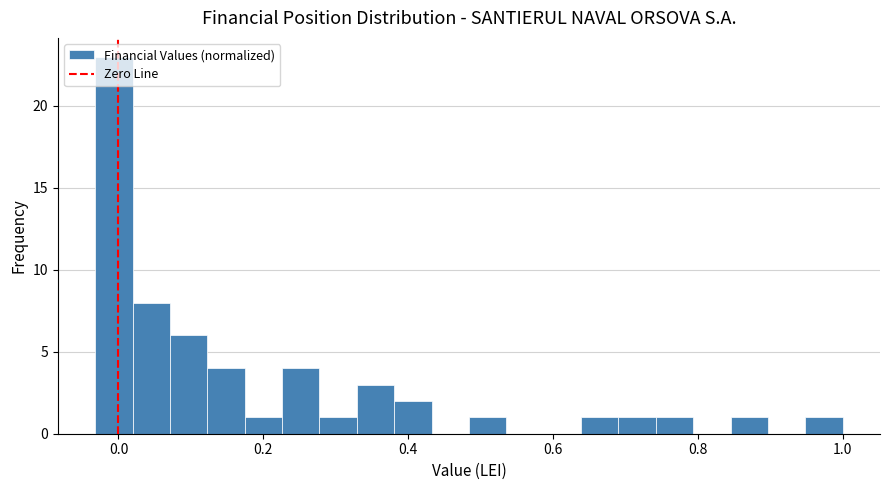

Around what value on the x-axis is the tallest bar? Give the approximate position of its centre, as read against the axis.

0.00